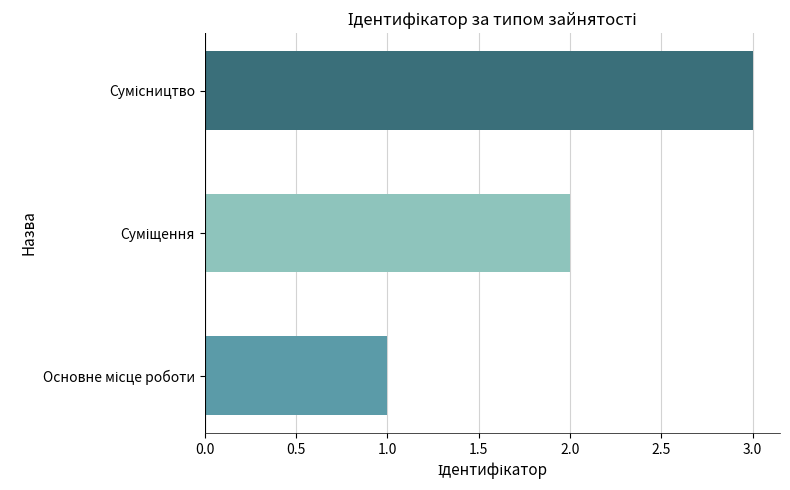

What is the greatest value displayed?

3